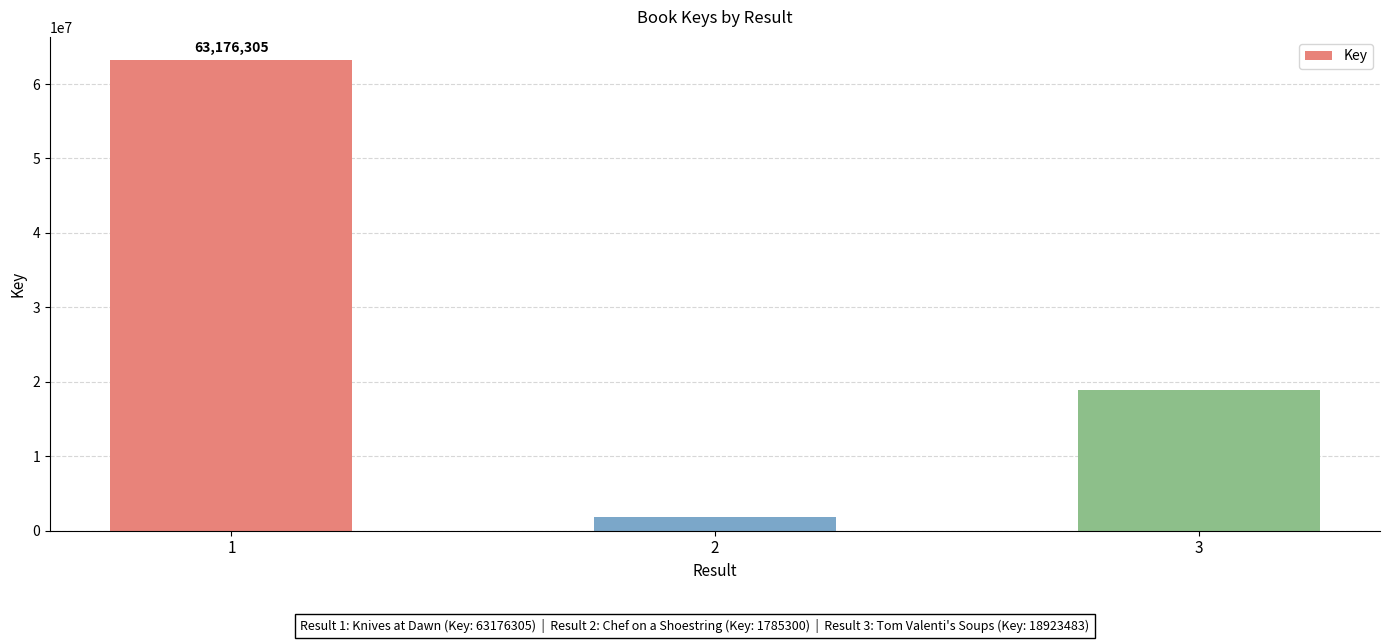

What is the ratio of the value at 3 to the value at 1?

0.3